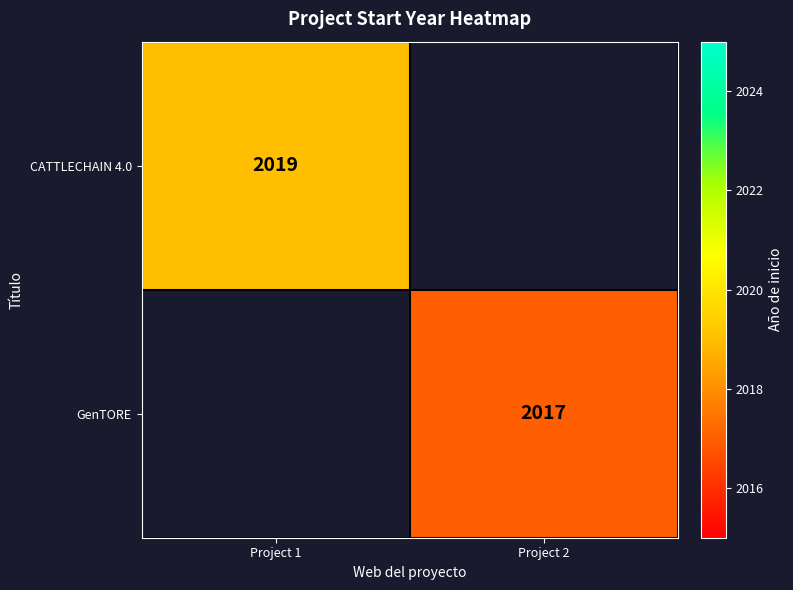

True or false: CATTLECHAIN 4.0 has a value of 2019 at Project 1.

True